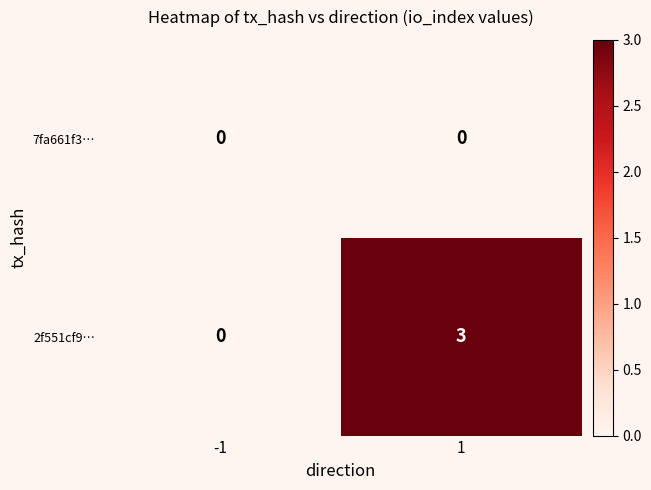

List the series in order of their overall mean, highest first.

2f551cf9…, 7fa661f3…